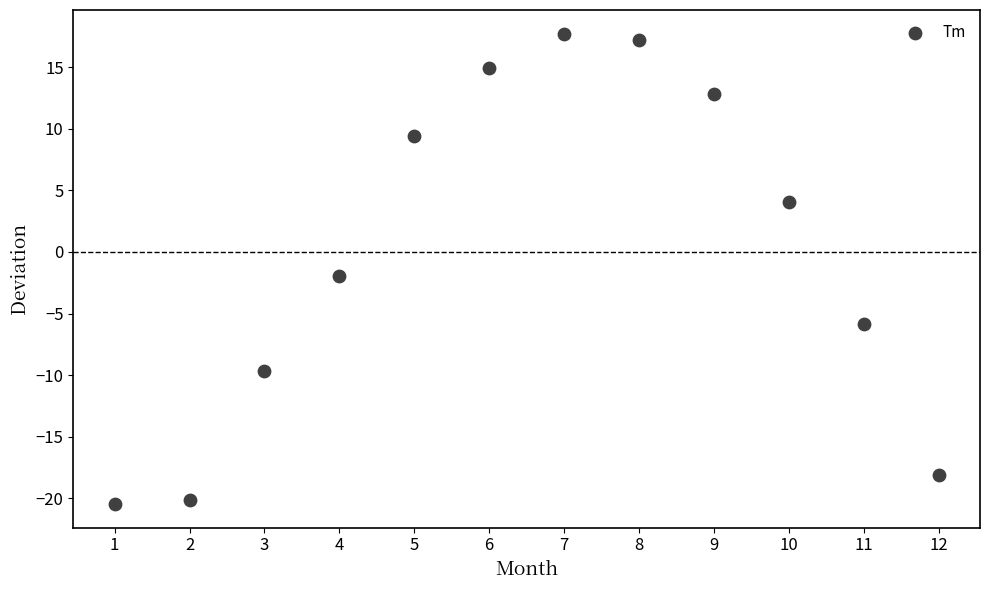

What Y value in the scatter plot is closest to -1?

-2.0